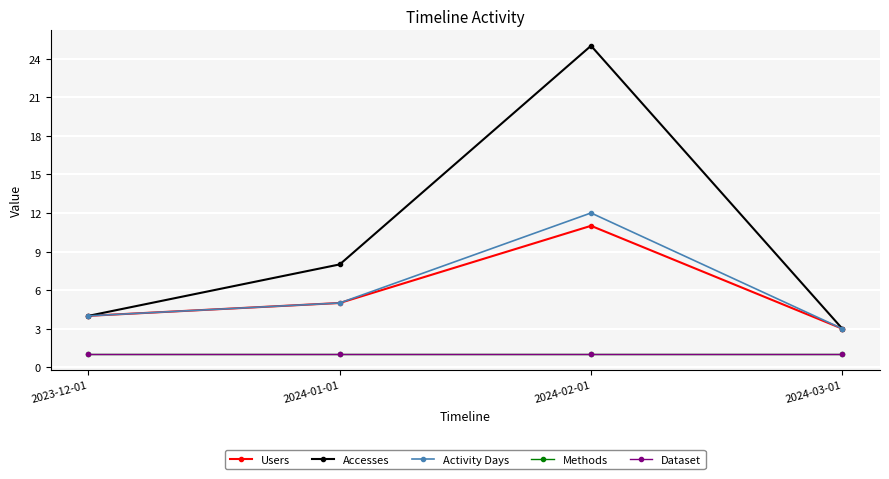

What is the average value of the Methods series?

1